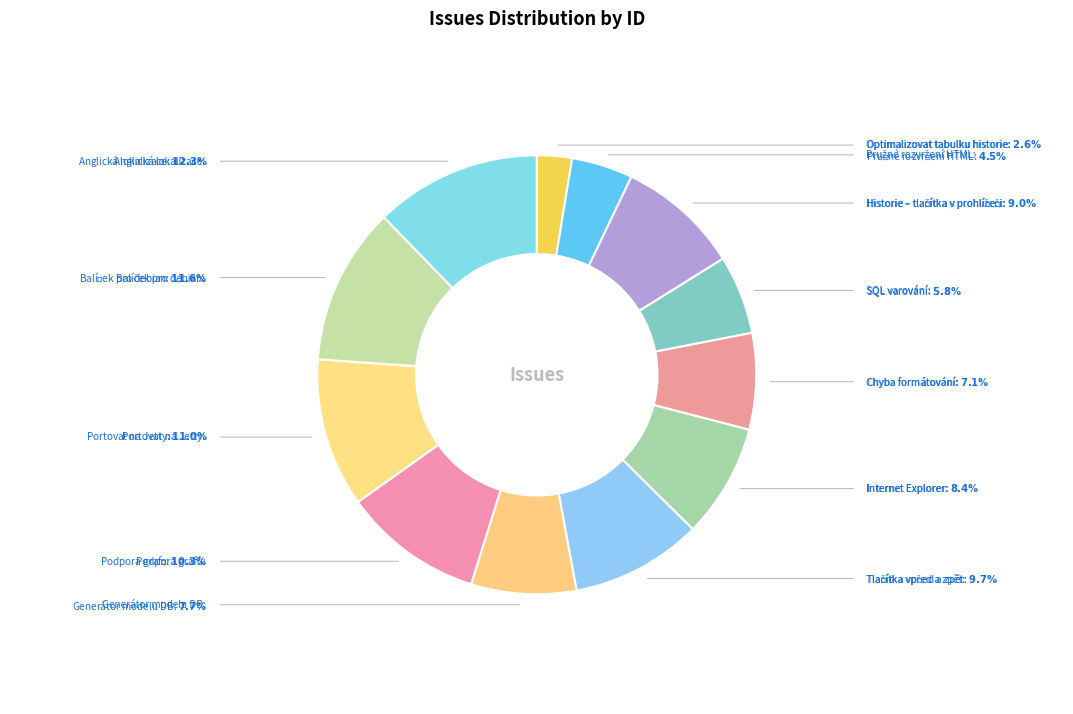

Does any single category account for the majority?

No